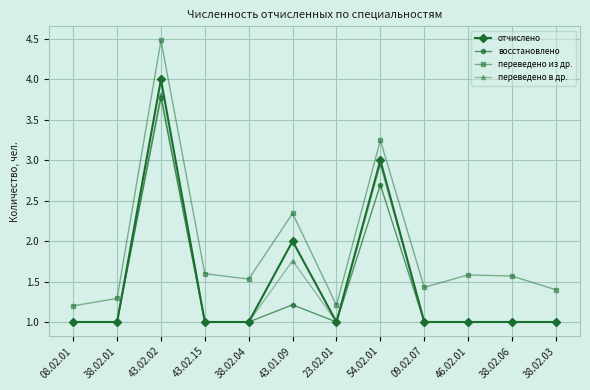

What is the sum of all отчислено values?

18.0